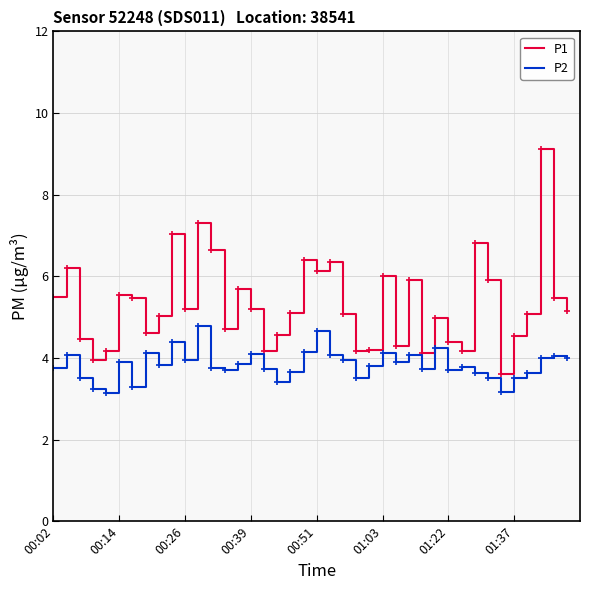

Rank the series by their average value, from lowest to highest.

P2, P1